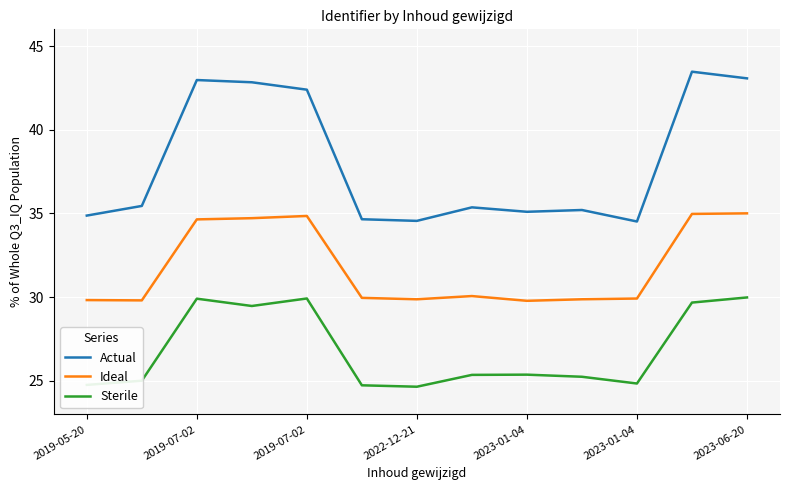

What is the highest value of the Ideal series?

35.0